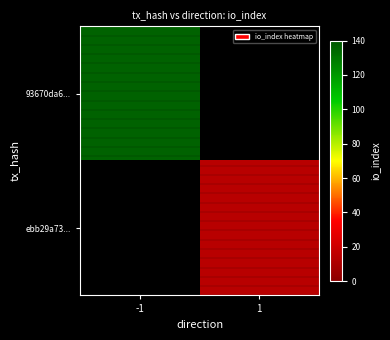

Count the number of data series in this chart.

2